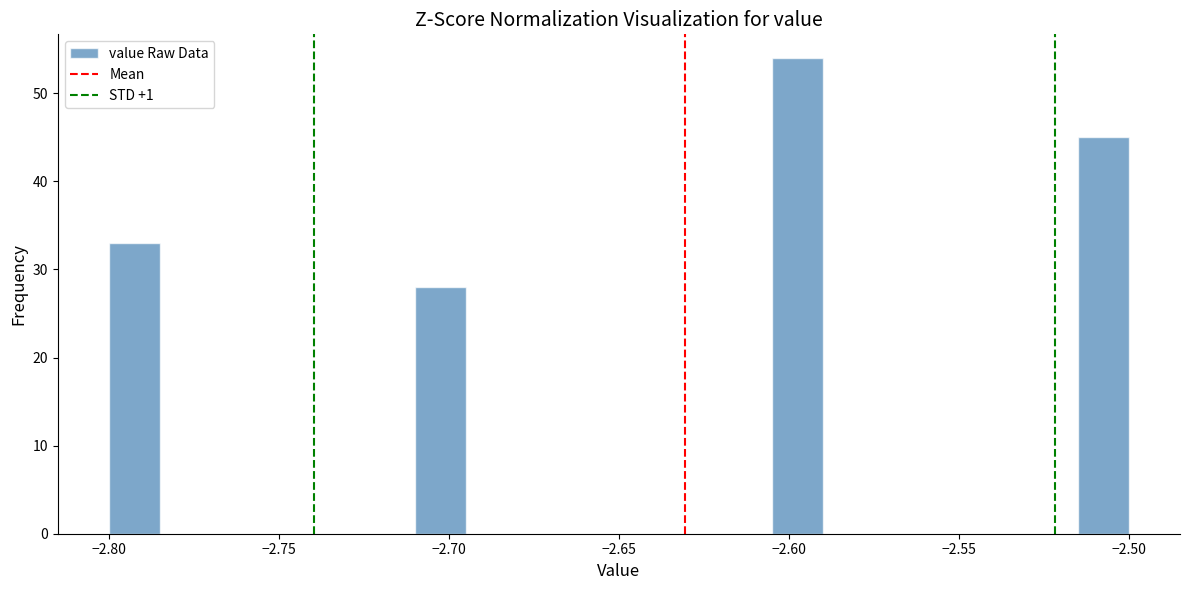

Read against the x-axis, roughly where is the centre of the tallest bar?

-2.595